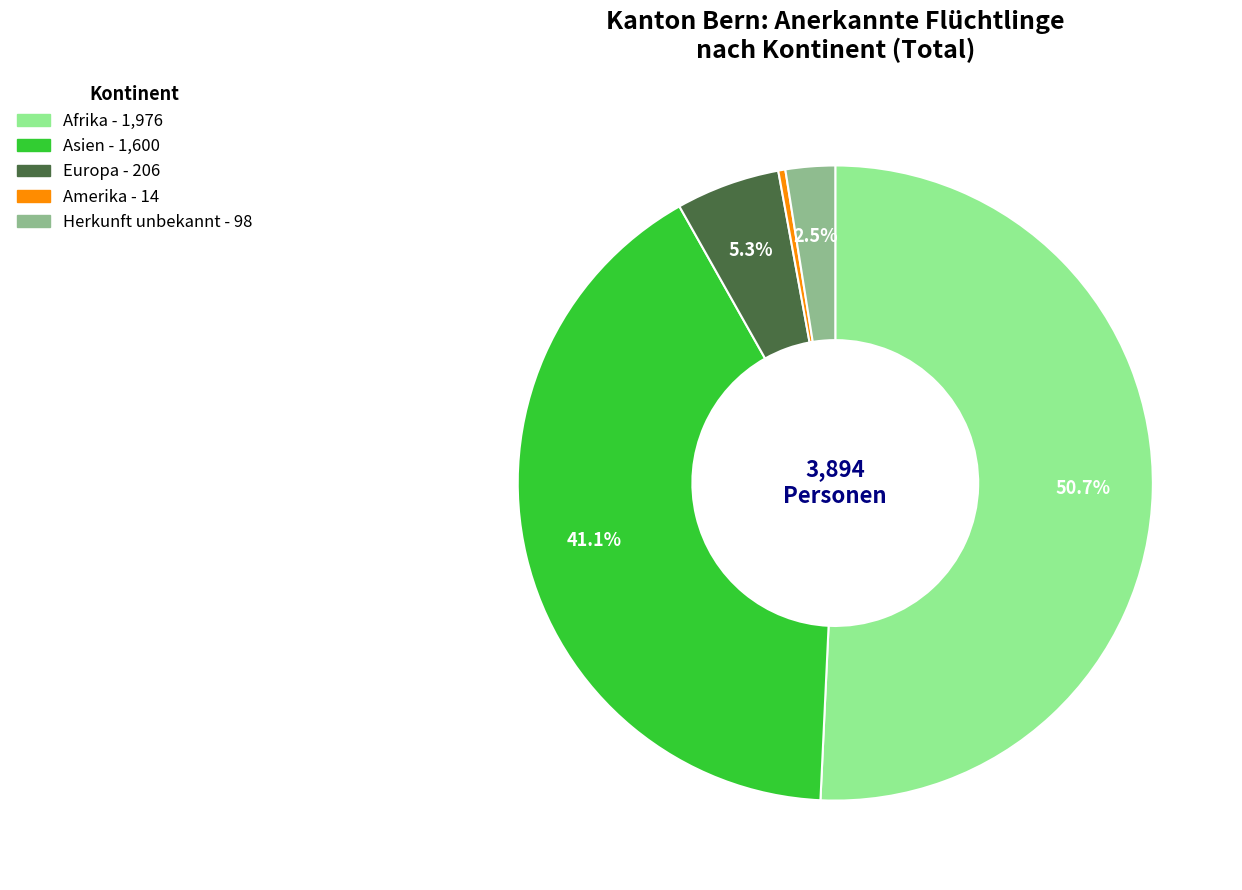

How many segments does this pie chart have?

5